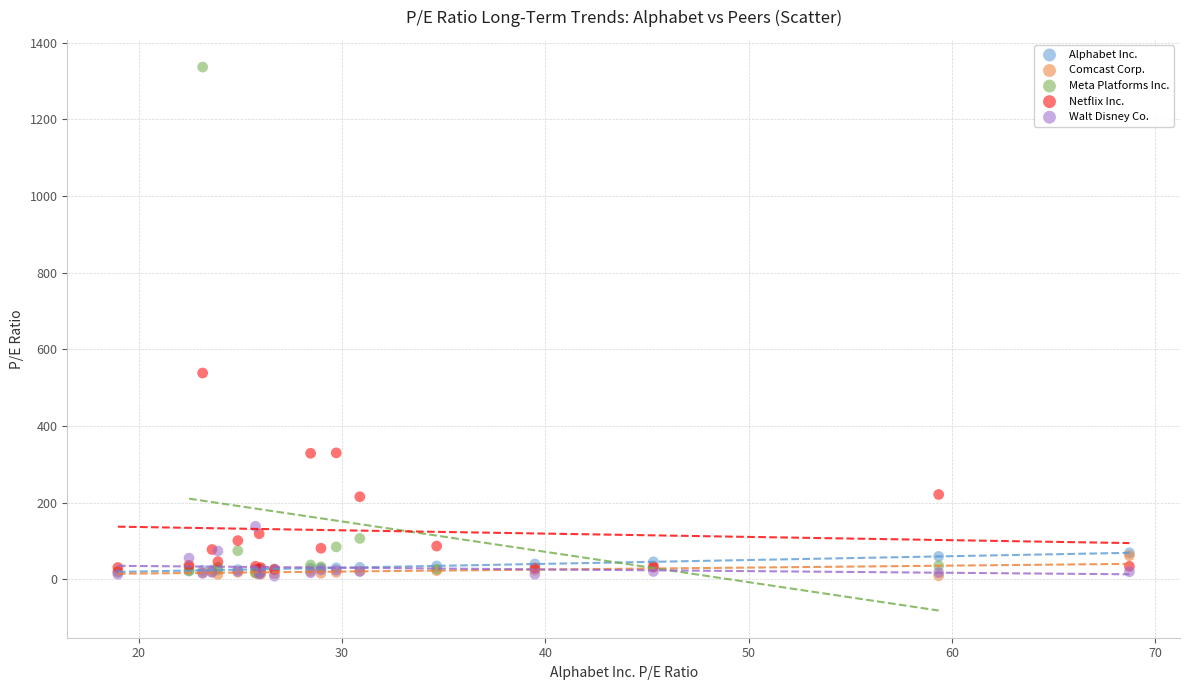

Which series contains the highest Y value?

Meta Platforms Inc.